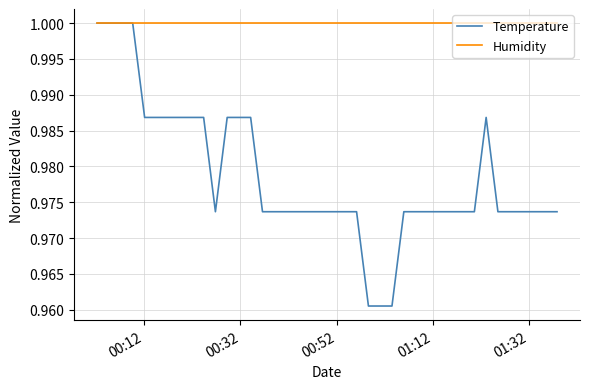

Rank the series by their average value, from highest to lowest.

Humidity, Temperature